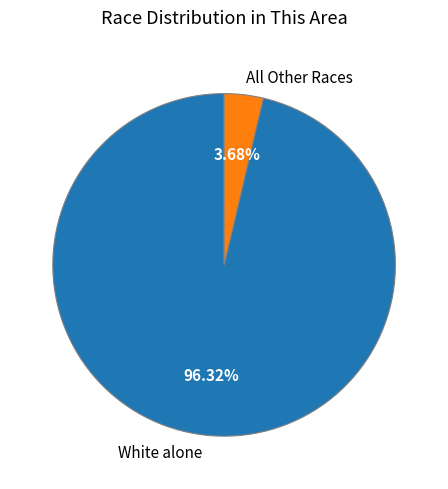

Rank the categories by value from highest to lowest.

White alone, All Other Races